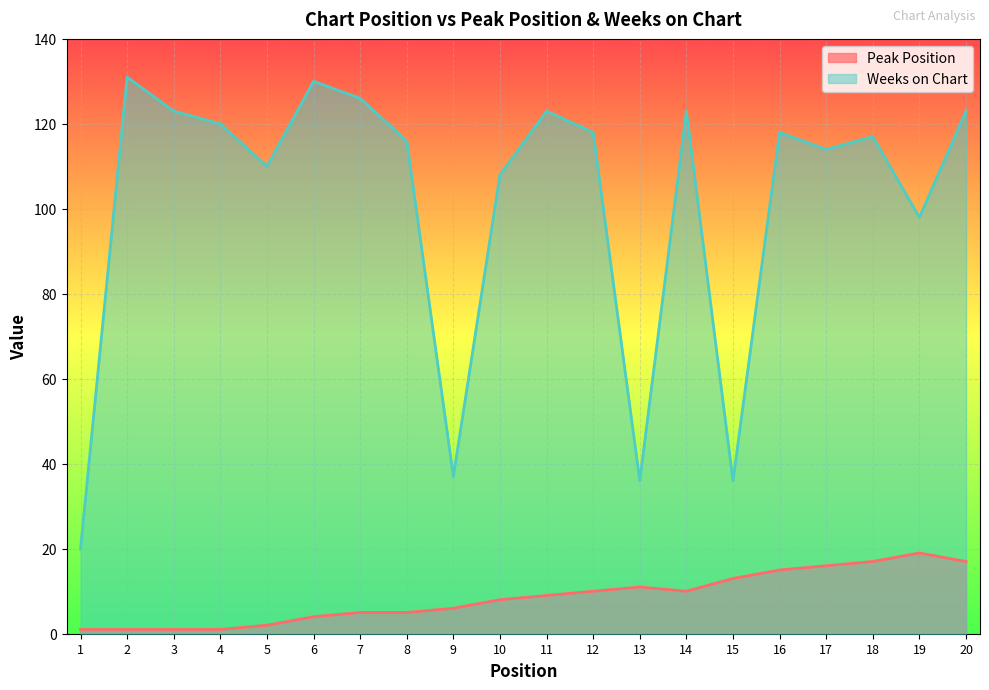

True or false: Peak Position has a value of 29 at 18.

False